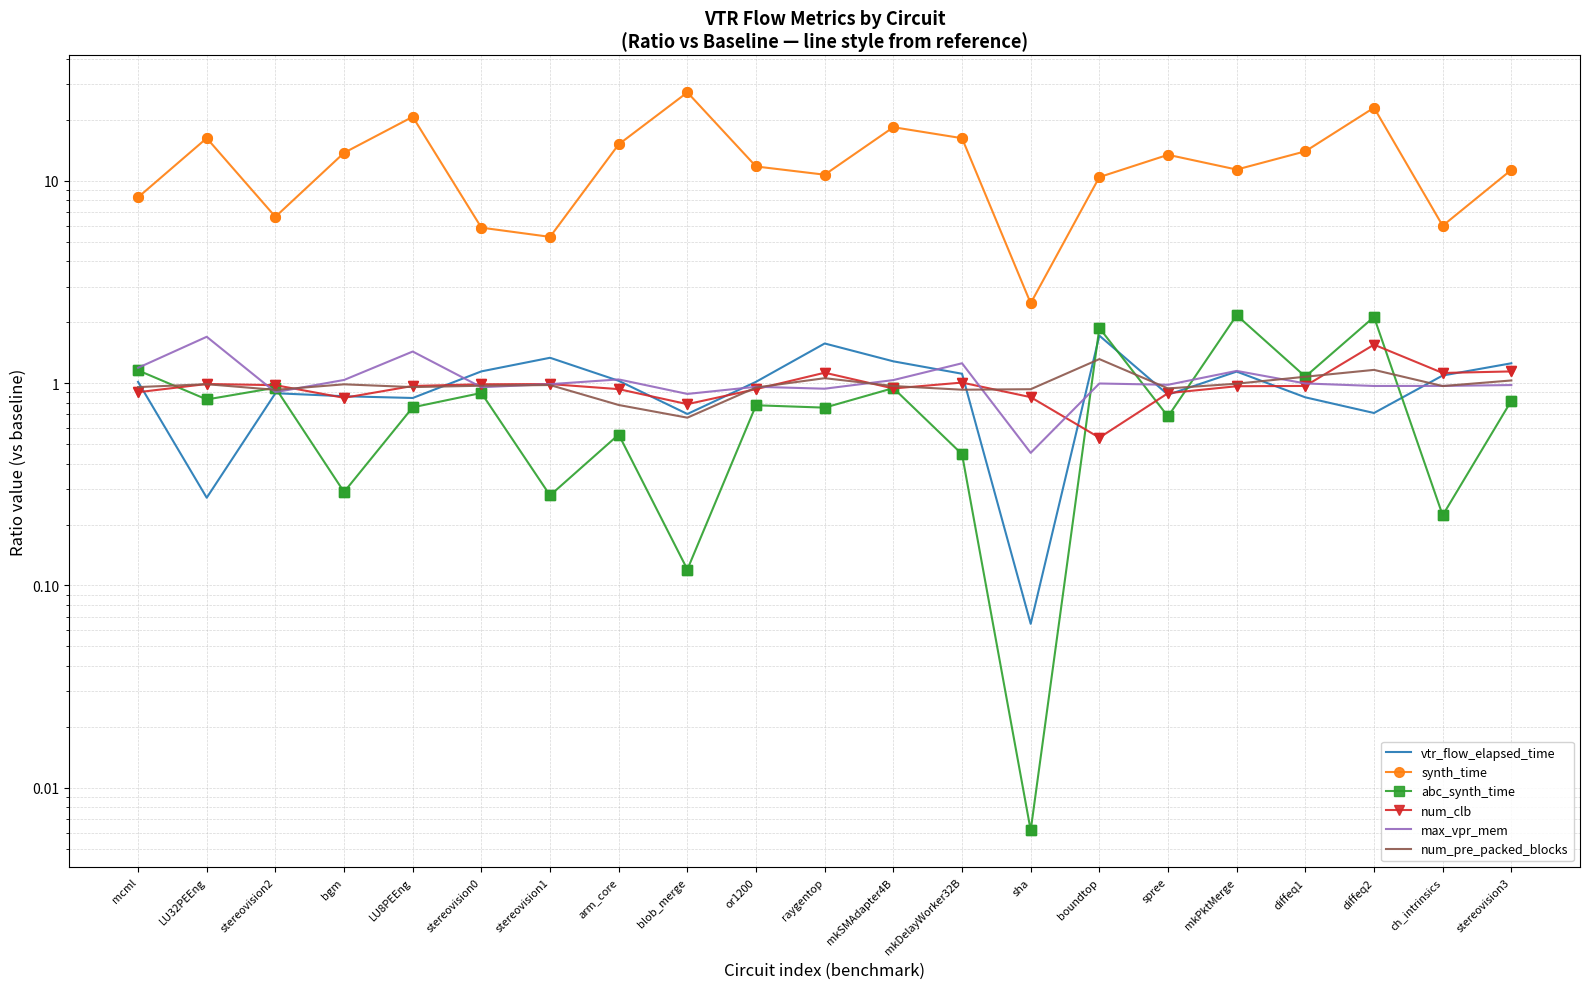

Where do num_pre_packed_blocks and max_vpr_mem first cross each other?

LU32PEEng and stereovision2